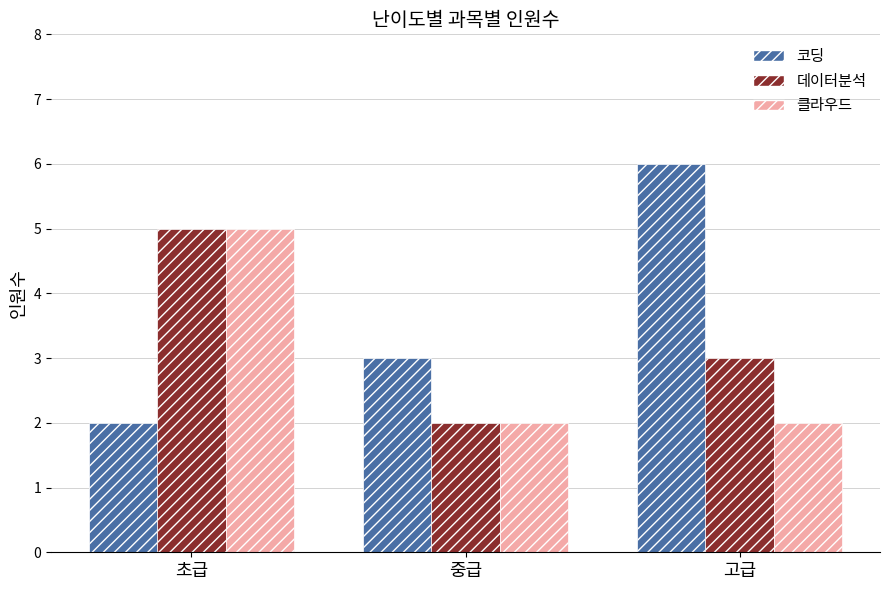

What are all the series names shown in the legend?

코딩, 데이터분석, 클라우드